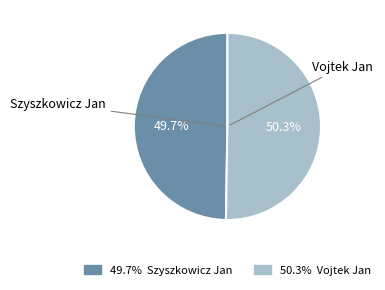

Does any single category account for the majority?

Yes